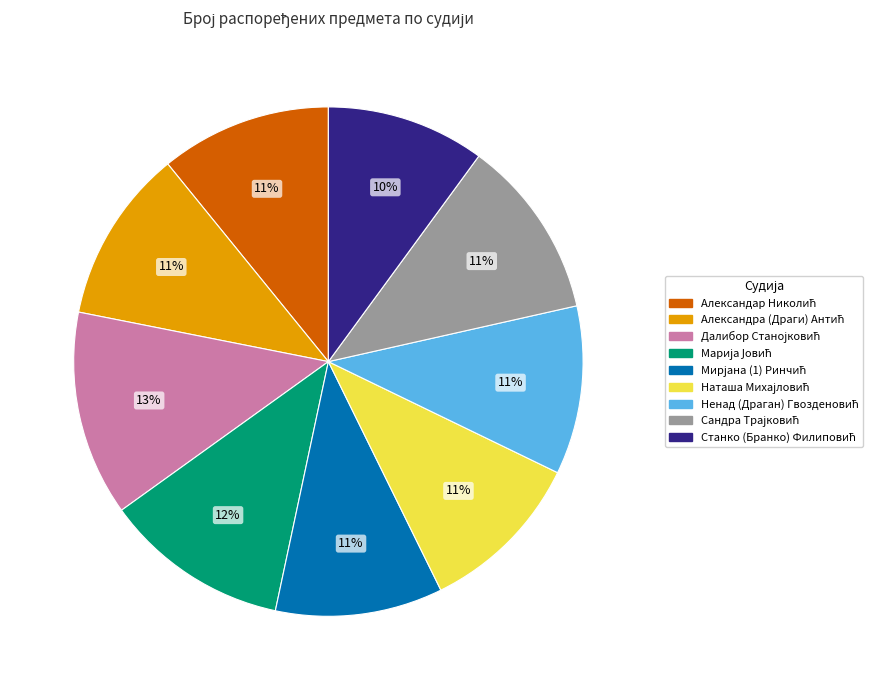

Count the number of slices in the pie.

9